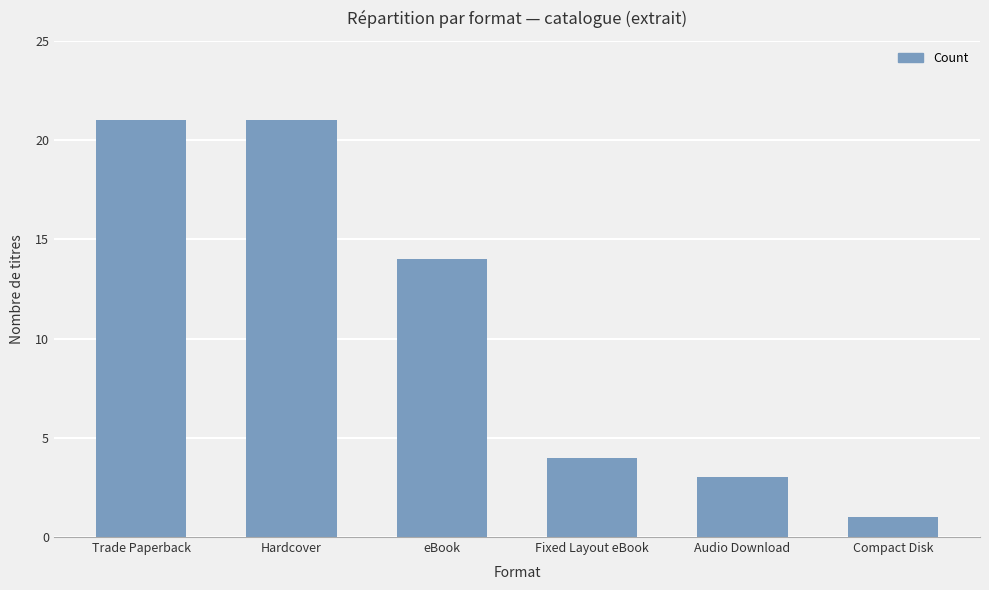

Are the bars horizontal?

No